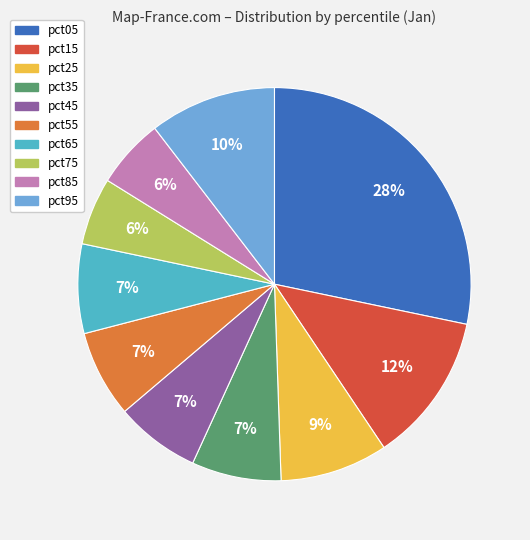

Do pct05 and pct25 together represent more than half of the pie?

No